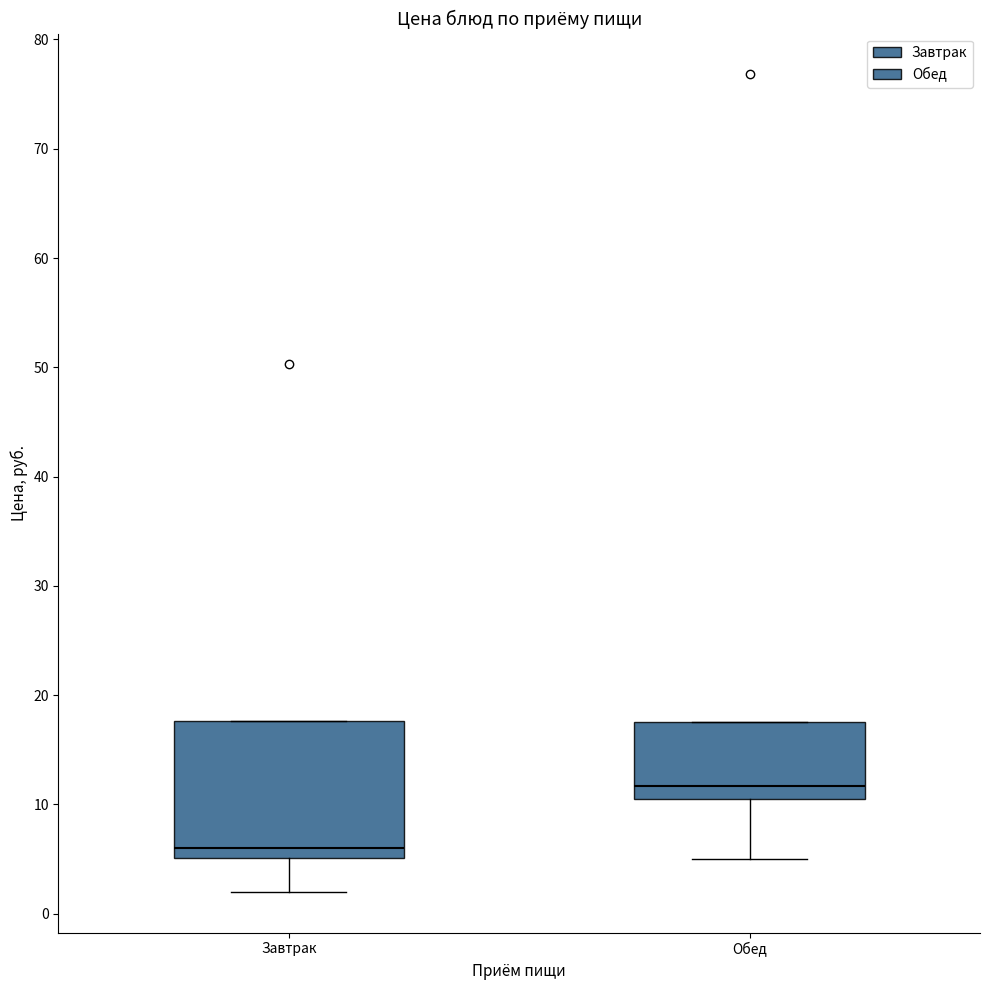

Which box is the tallest, from its lower edge to its upper edge?

Завтрак